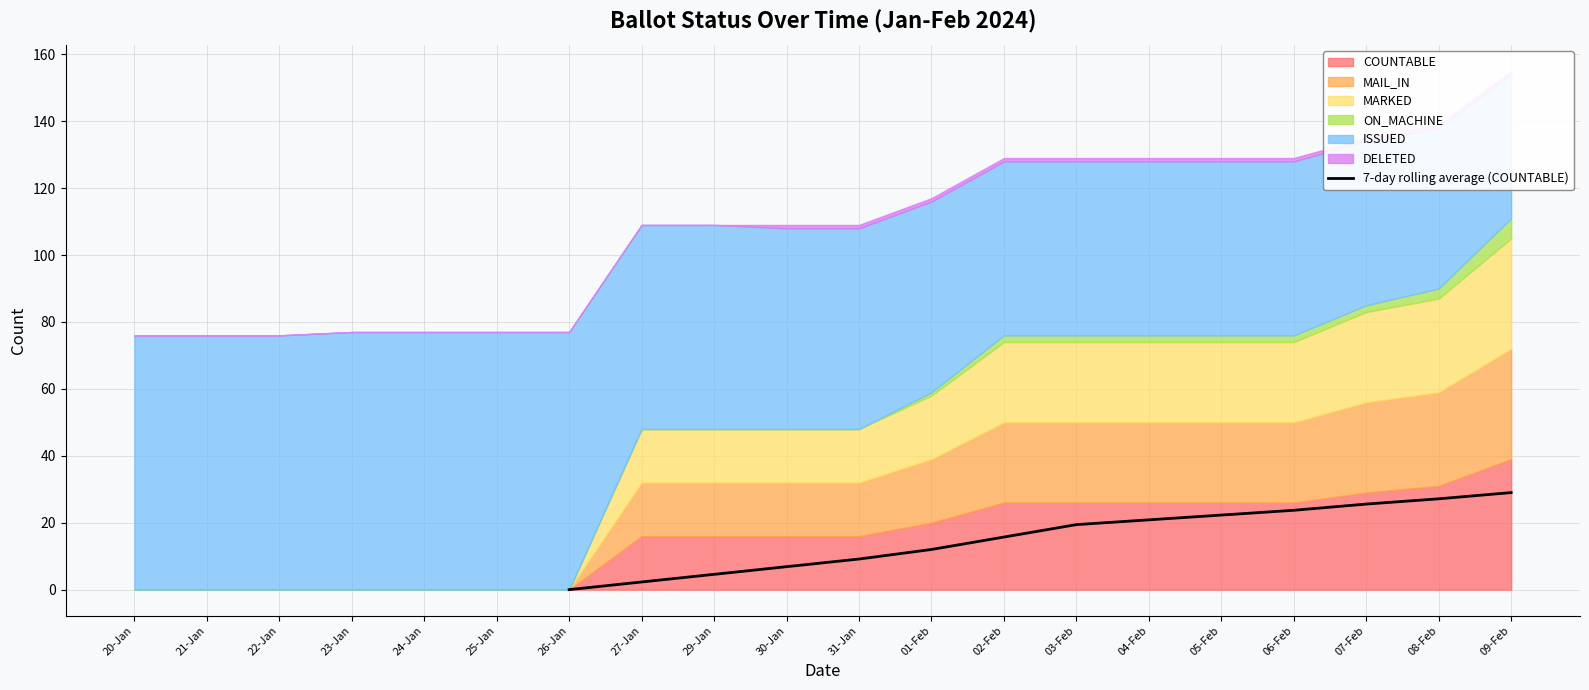

Is it true that 7-day rolling average (COUNTABLE) equals 15.4 at 31-Jan?

False